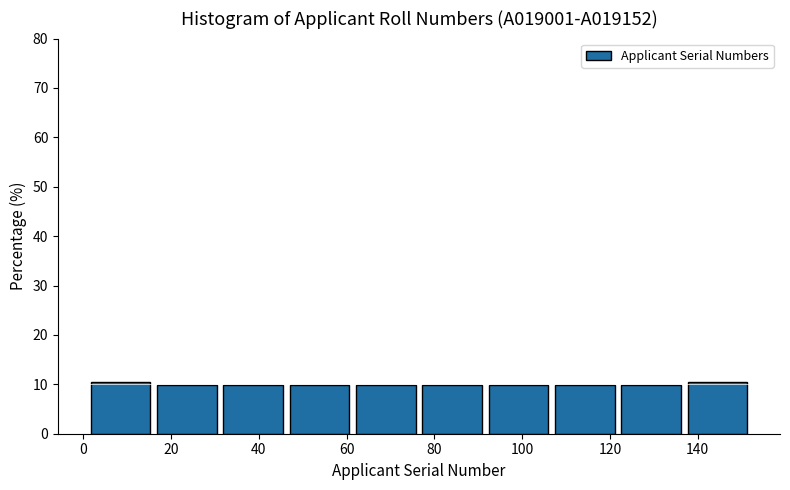

Reading left to right, list every bar in this chart as the range it spans on the x-axis followed by its height. Neither the bar edges nor the heights are printed on the chart, so give them approximately, as read against the axes.

2 to 16: 11
16 to 32: 10
32 to 46: 10
46 to 62: 10
62 to 76: 10
76 to 92: 10
92 to 106: 10
106 to 122: 10
122 to 136: 10
136 to 152: 11